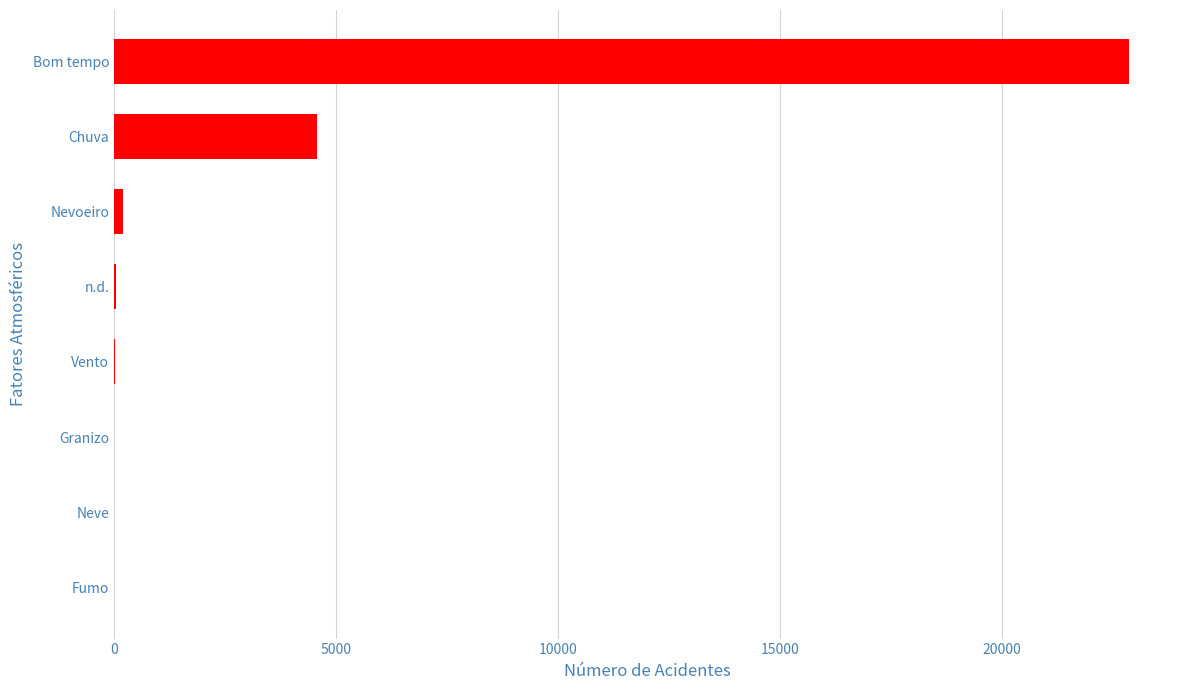

At which label is the value closest to 11434?

Chuva